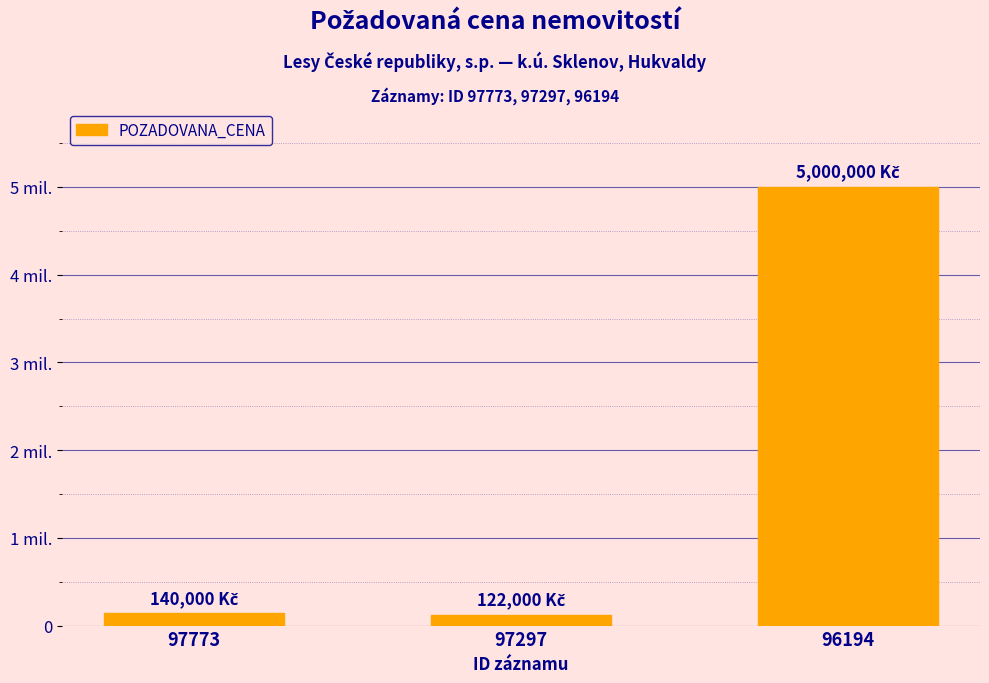

Does the chart contain any negative values?

No